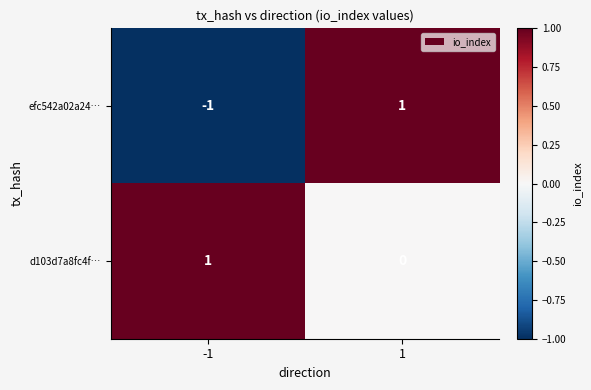

Reading right to left, what are all the values shown in this chart?

efc542a02a24…: 1=1	-1=-1
d103d7a8fc4f…: 1=0	-1=1